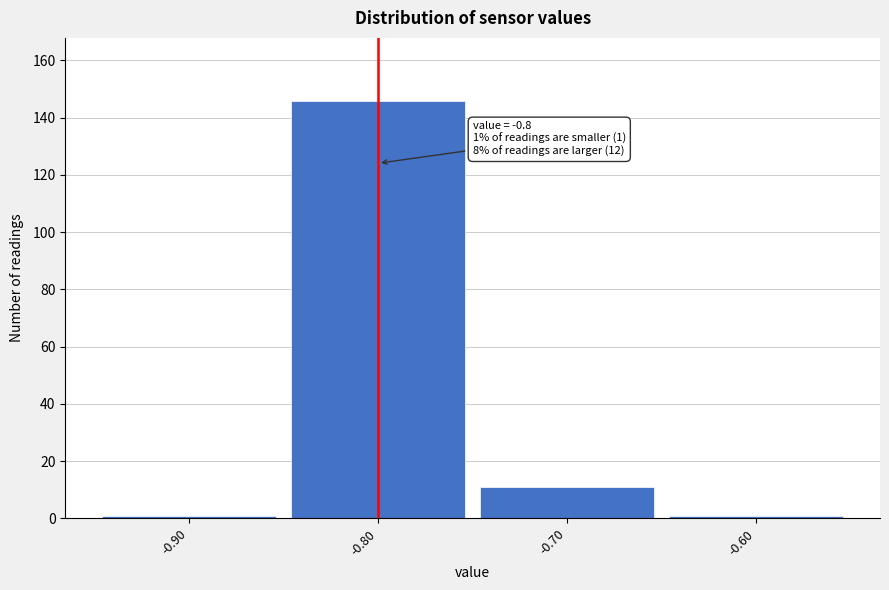

Which range on the x-axis has the tallest bar?

-0.85 to -0.75